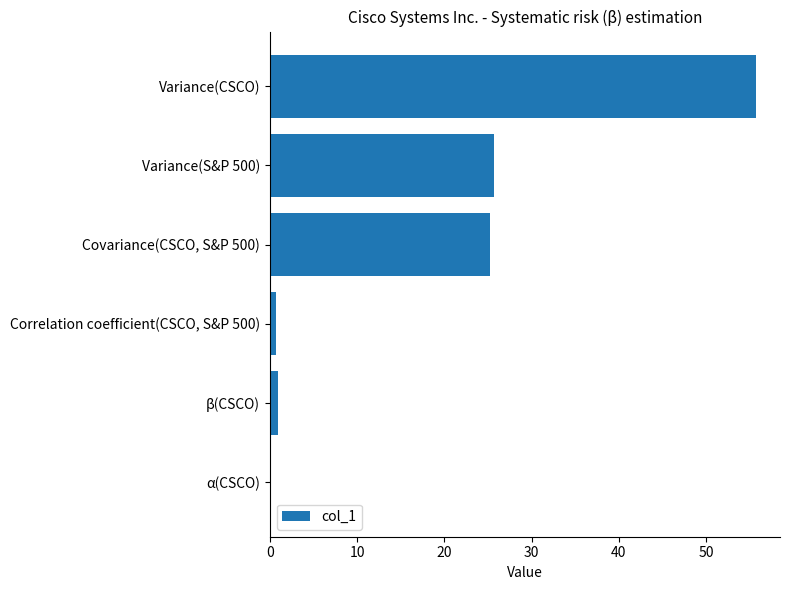

Which label corresponds to the largest value in the chart?

Variance(CSCO)